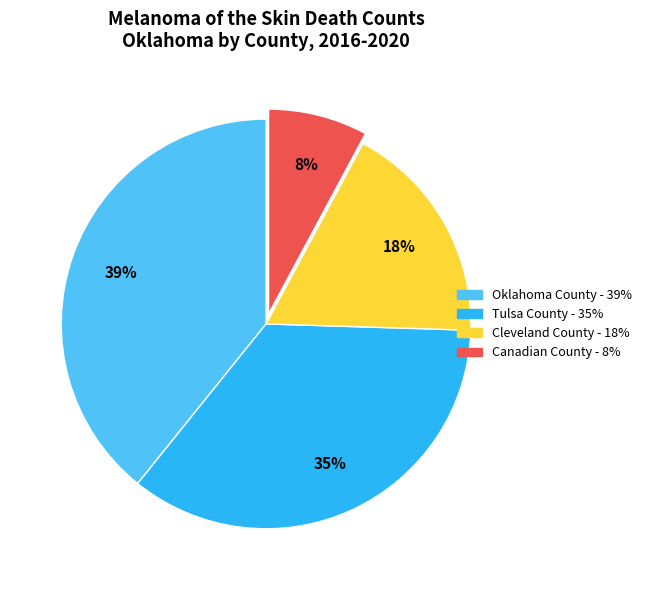

To the nearest percent, what is the difference between the largest and smallest slice percentages?

31%